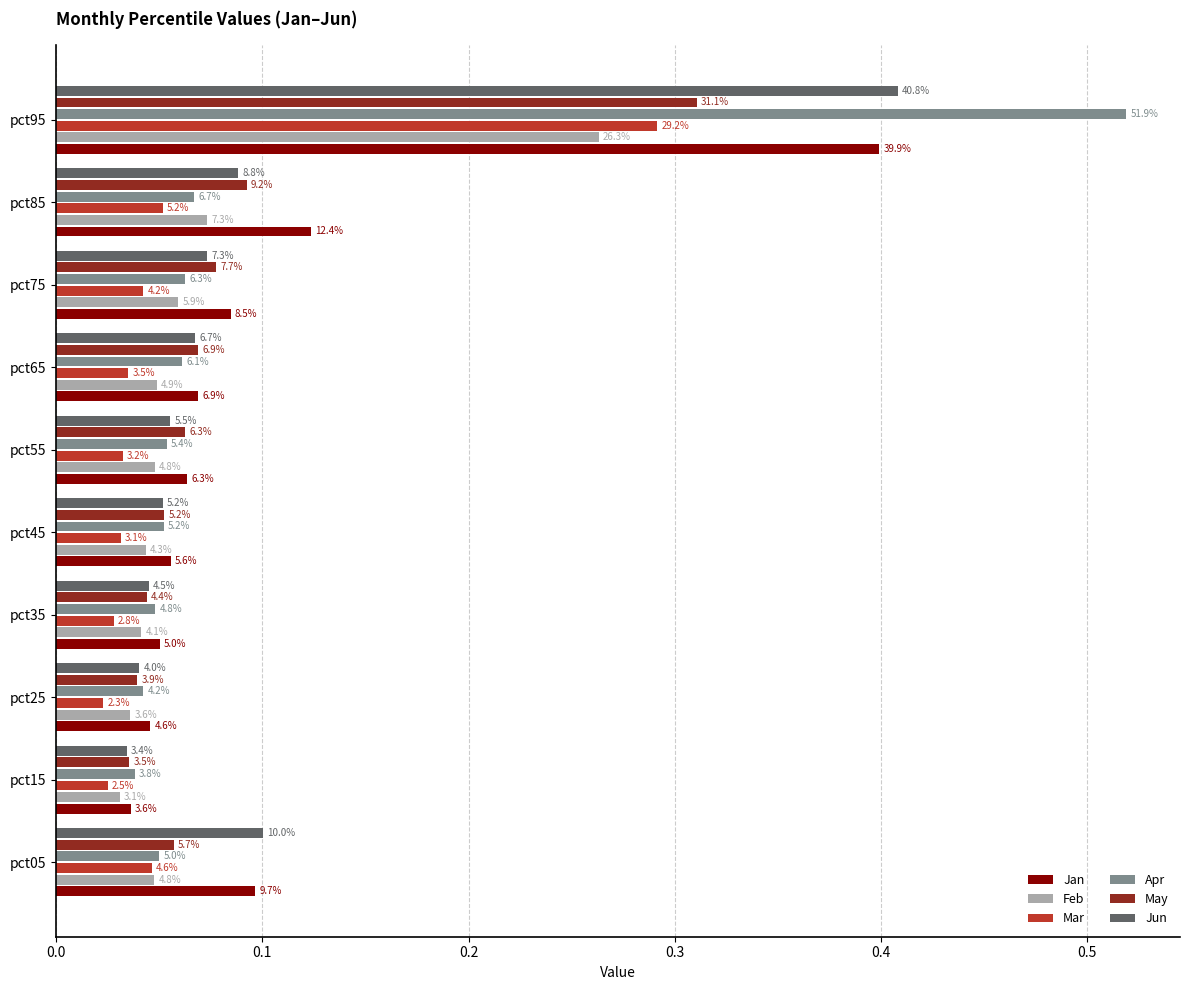

What are all the series names shown in the legend?

Jan, Feb, Mar, Apr, May, Jun